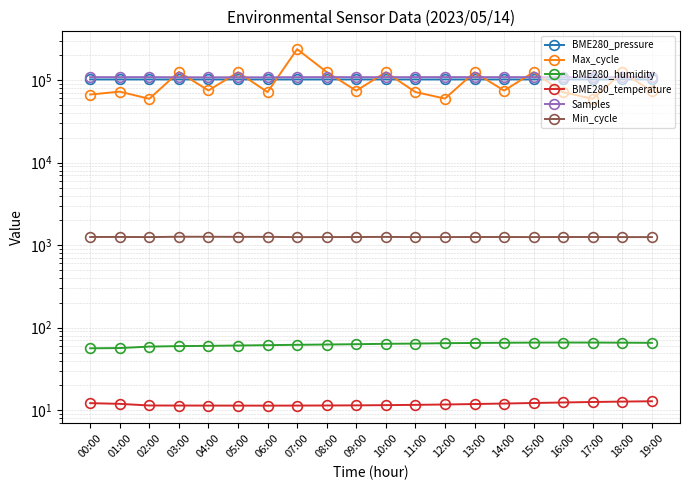

List the labels in order of Min_cycle value, largest first.

03:00, 04:00, 05:00, 06:00, 10:00, 01:00, 00:00, 09:00, 13:00, 14:00, 16:00, 17:00, 02:00, 08:00, 11:00, 12:00, 15:00, 18:00, 19:00, 07:00